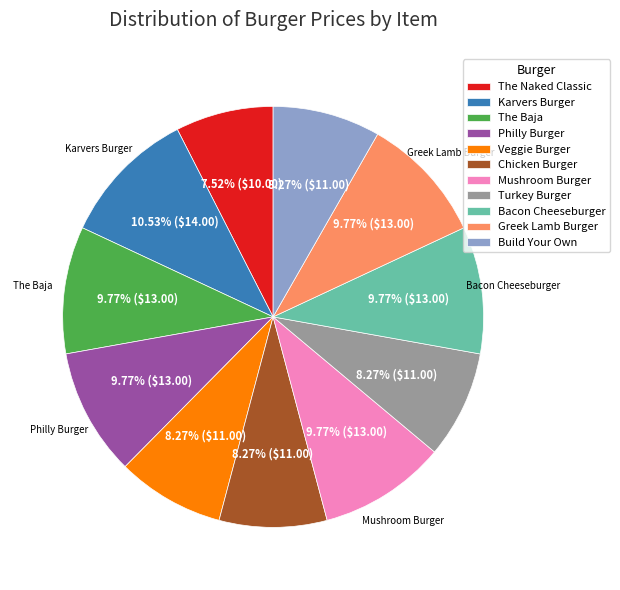

Is there a majority slice in this chart?

No